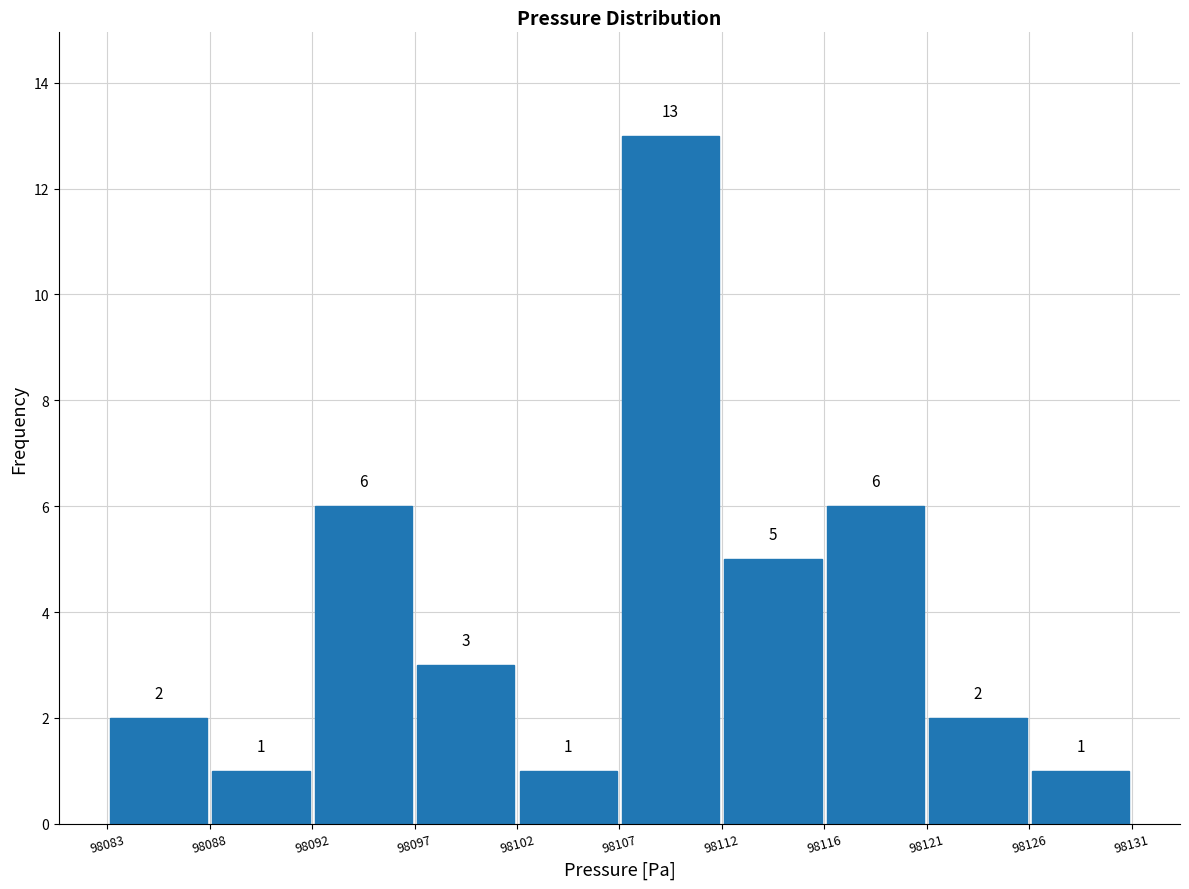

What is the height of the bar covering 98116 to 98121 on the x-axis?

6